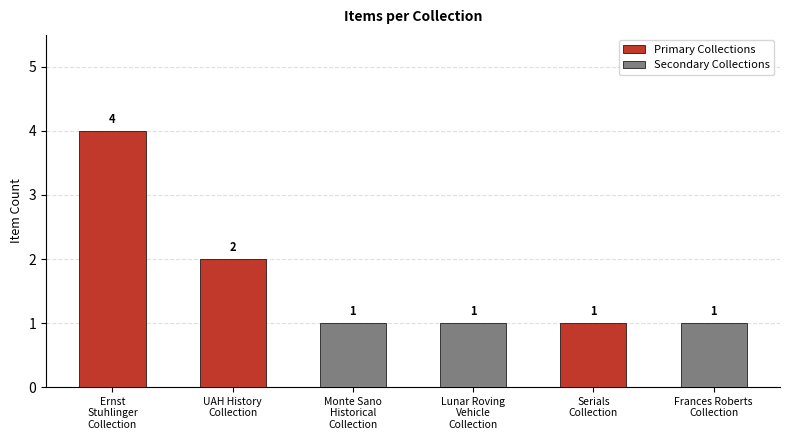

What is the difference between the maximum and minimum values?

3